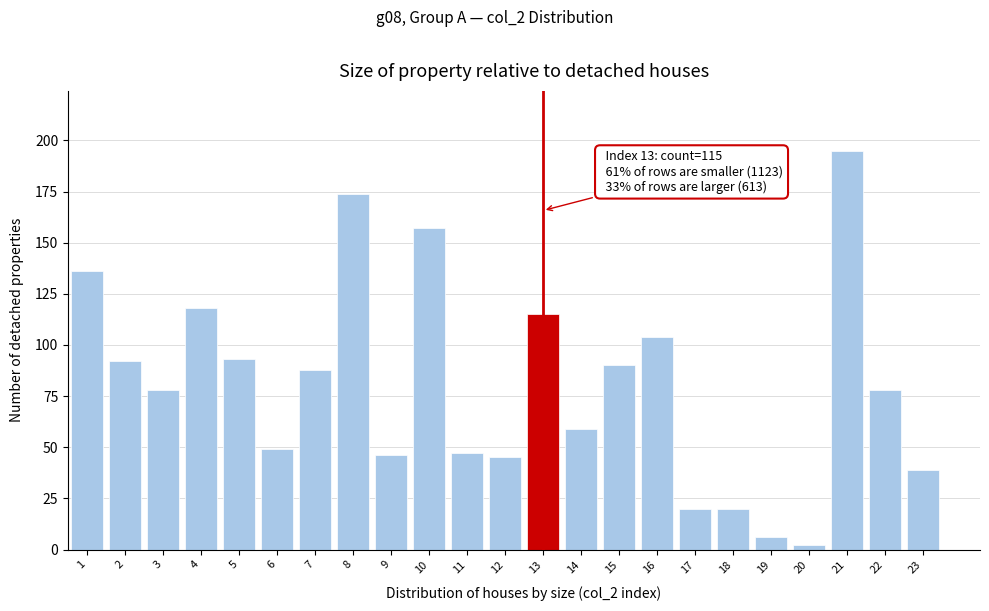

Reading left to right, transcribe all the data shown in this chart.

1=136	2=92	3=78	4=118	5=93	6=49	7=88	8=174	9=46	10=157	11=47	12=45	13=115	14=59	15=90	16=104	17=20	18=20	19=6	20=2	21=195	22=78	23=39